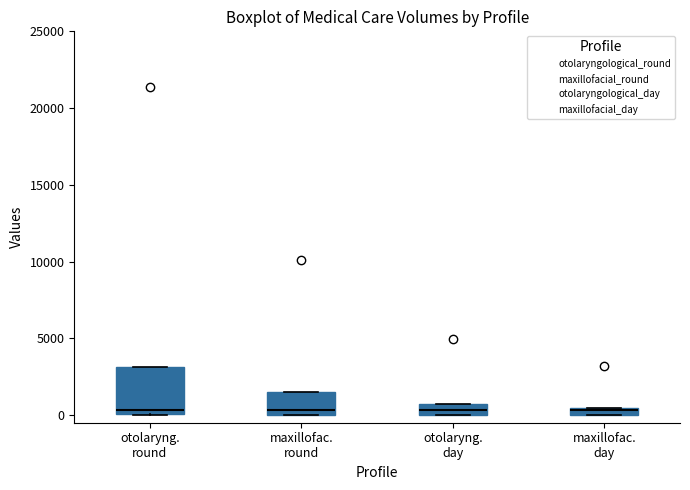

Where is the upper edge of the box for maxillofac. day on the y-axis? The values are not printed on the chart, so give them approximately, as read against the axis.

500